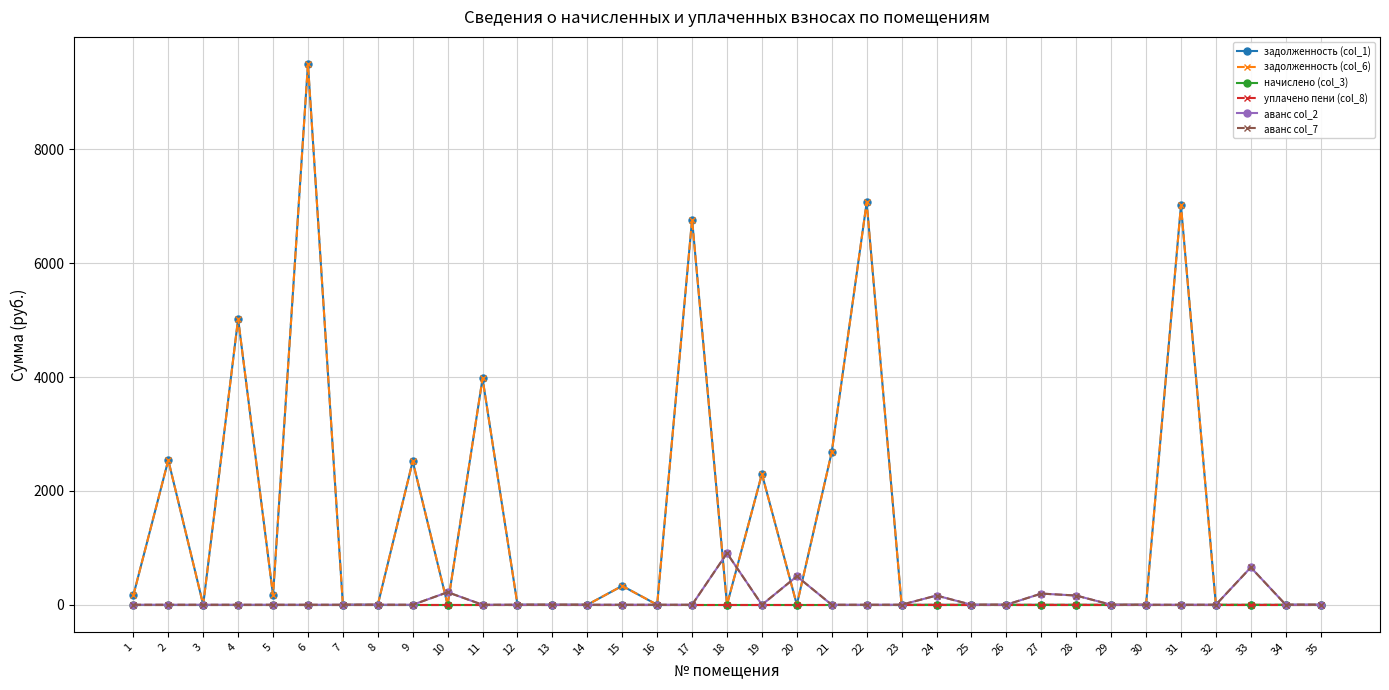

Which series has the widest spread of values?

задолженность (col_1)